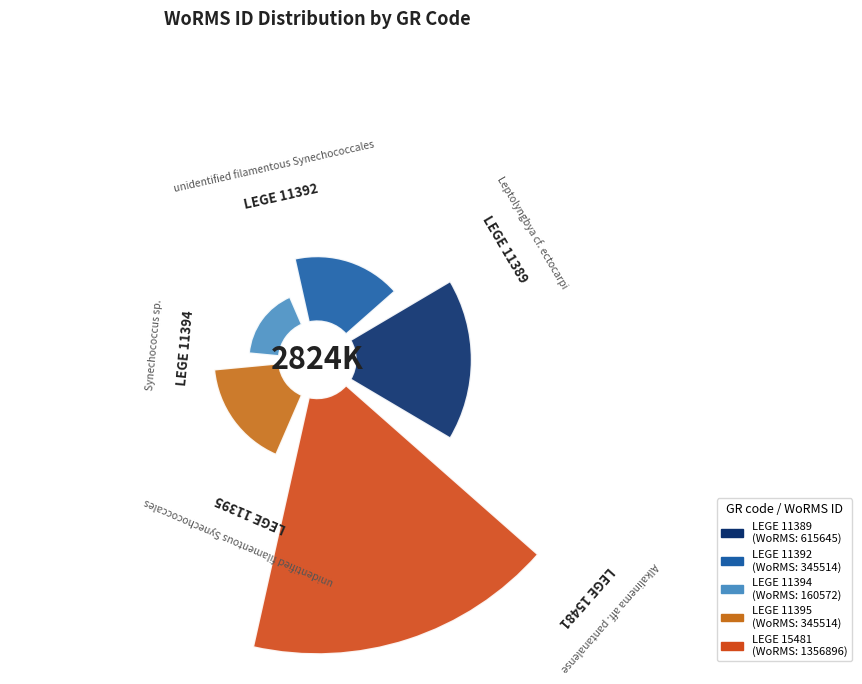

Is there a majority slice in this chart?

No